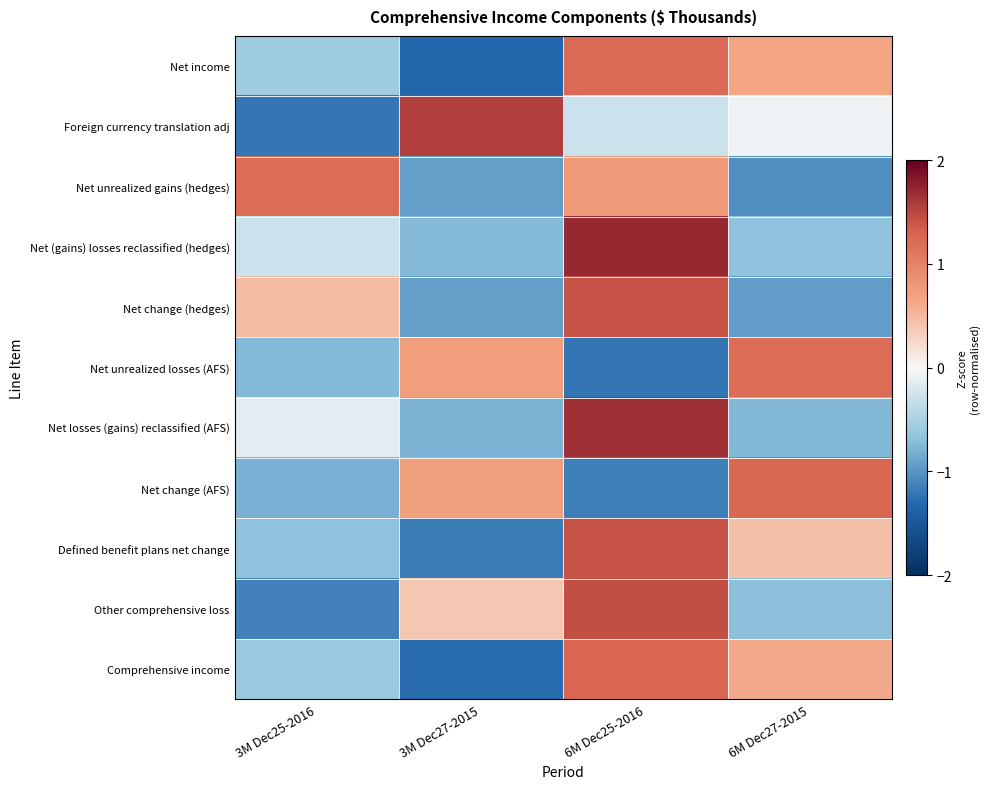

Reading left to right, extract all data points from this chart.

Net income: 3M Dec25-2016=-0.6	3M Dec27-2015=-1.3	6M Dec25-2016=1.2	6M Dec27-2015=0.7
Foreign currency translation adj: 3M Dec25-2016=-1.2	3M Dec27-2015=1.6	6M Dec25-2016=-0.3	6M Dec27-2015=-0.1
Net unrealized gains (hedges): 3M Dec25-2016=1.2	3M Dec27-2015=-0.9	6M Dec25-2016=0.8	6M Dec27-2015=-1.0
Net (gains) losses reclassified (hedges): 3M Dec25-2016=-0.3	3M Dec27-2015=-0.7	6M Dec25-2016=1.7	6M Dec27-2015=-0.7
Net change (hedges): 3M Dec25-2016=0.5	3M Dec27-2015=-0.9	6M Dec25-2016=1.4	6M Dec27-2015=-1.0
Net unrealized losses (AFS): 3M Dec25-2016=-0.7	3M Dec27-2015=0.7	6M Dec25-2016=-1.2	6M Dec27-2015=1.2
Net losses (gains) reclassified (AFS): 3M Dec25-2016=-0.1	3M Dec27-2015=-0.8	6M Dec25-2016=1.7	6M Dec27-2015=-0.8
Net change (AFS): 3M Dec25-2016=-0.8	3M Dec27-2015=0.7	6M Dec25-2016=-1.1	6M Dec27-2015=1.2
Defined benefit plans net change: 3M Dec25-2016=-0.7	3M Dec27-2015=-1.2	6M Dec25-2016=1.4	6M Dec27-2015=0.4
Other comprehensive loss: 3M Dec25-2016=-1.1	3M Dec27-2015=0.4	6M Dec25-2016=1.4	6M Dec27-2015=-0.7
Comprehensive income: 3M Dec25-2016=-0.6	3M Dec27-2015=-1.3	6M Dec25-2016=1.3	6M Dec27-2015=0.6